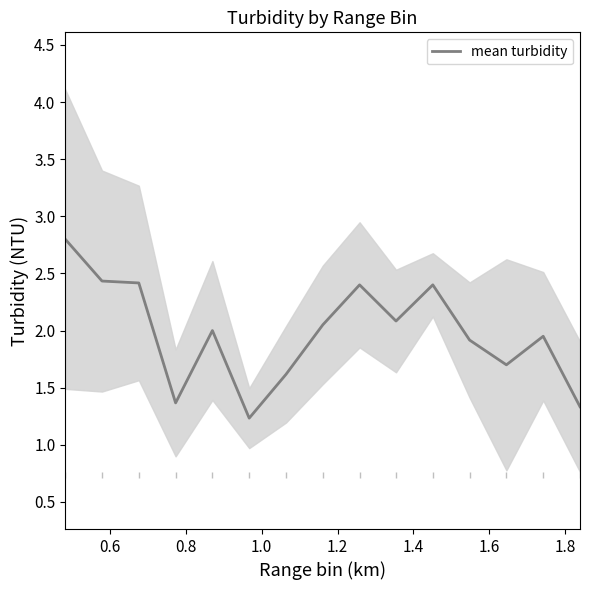

What is the lowest value of the mean turbidity series?

1.2